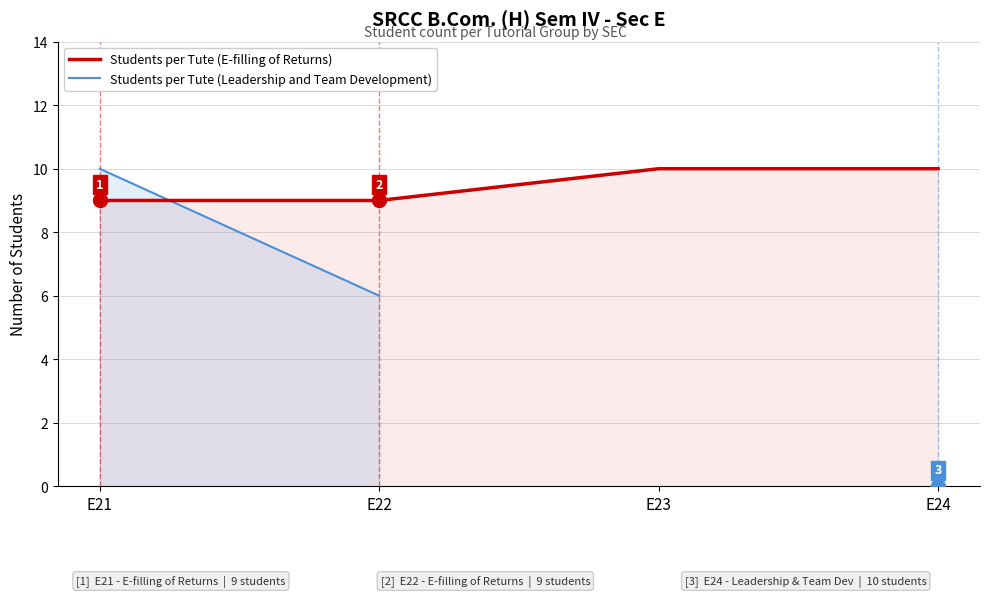

What is the average value?

10